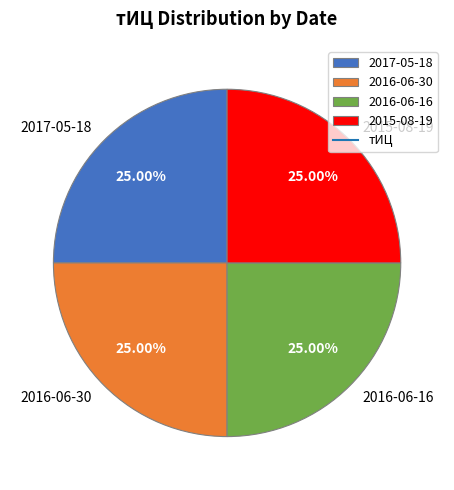

The 2017-05-18 slice represents 25% of the pie. True or false?

True